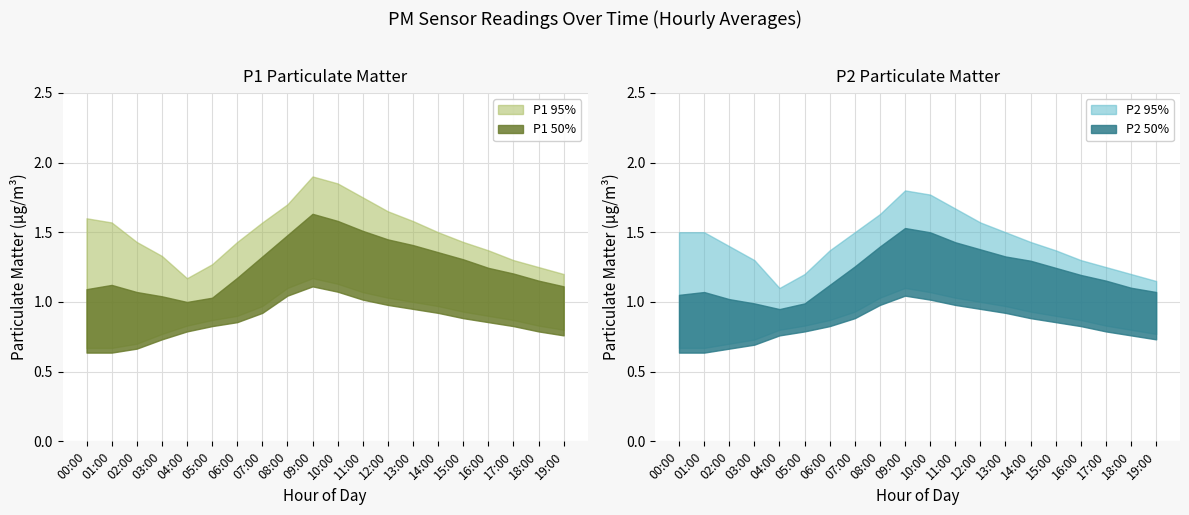

What is the greatest value displayed?

1.9